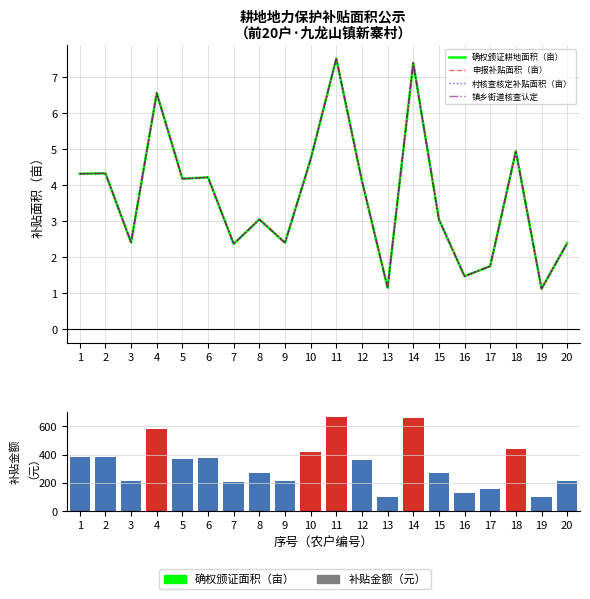

What is the sum of all 申报补贴面积（亩） values?

73.5